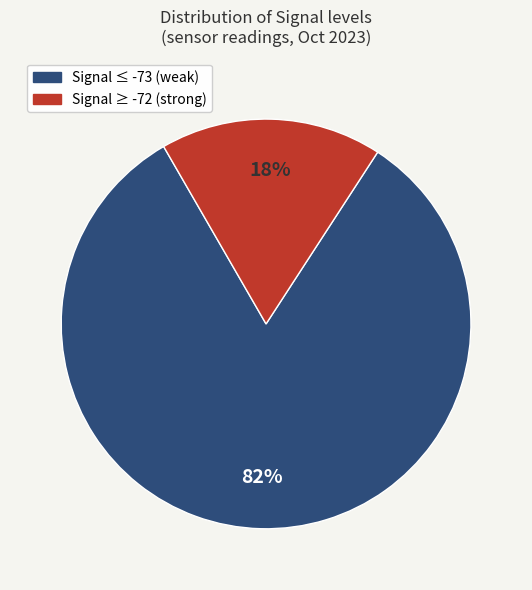

Is there any slice that represents more than half of the pie?

Yes